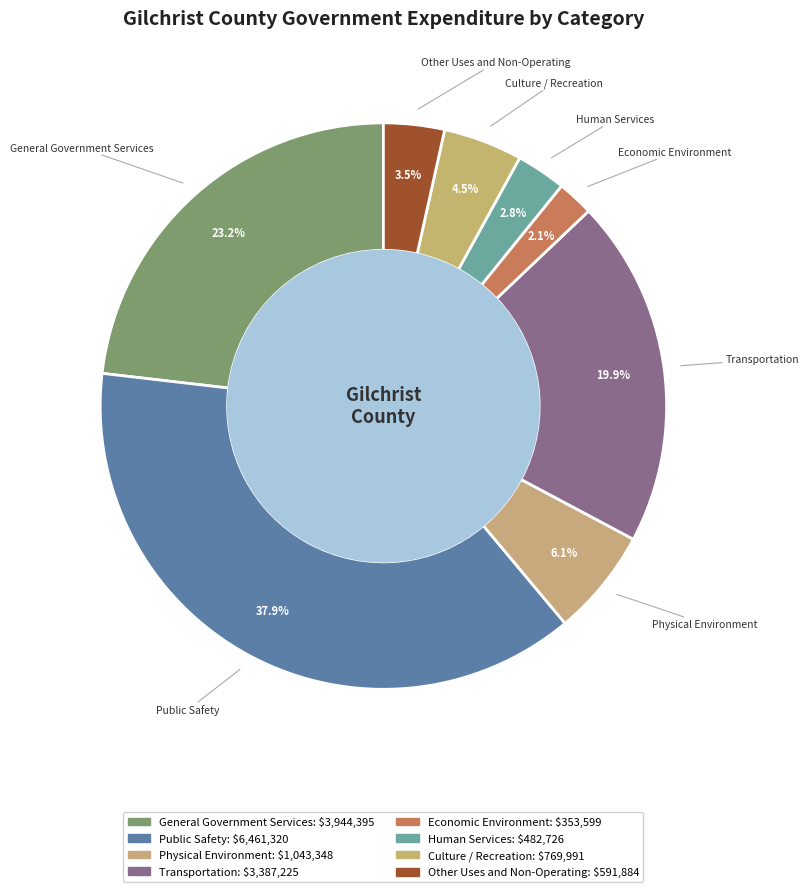

True or false: Culture / Recreation accounts for 5% of the total.

True